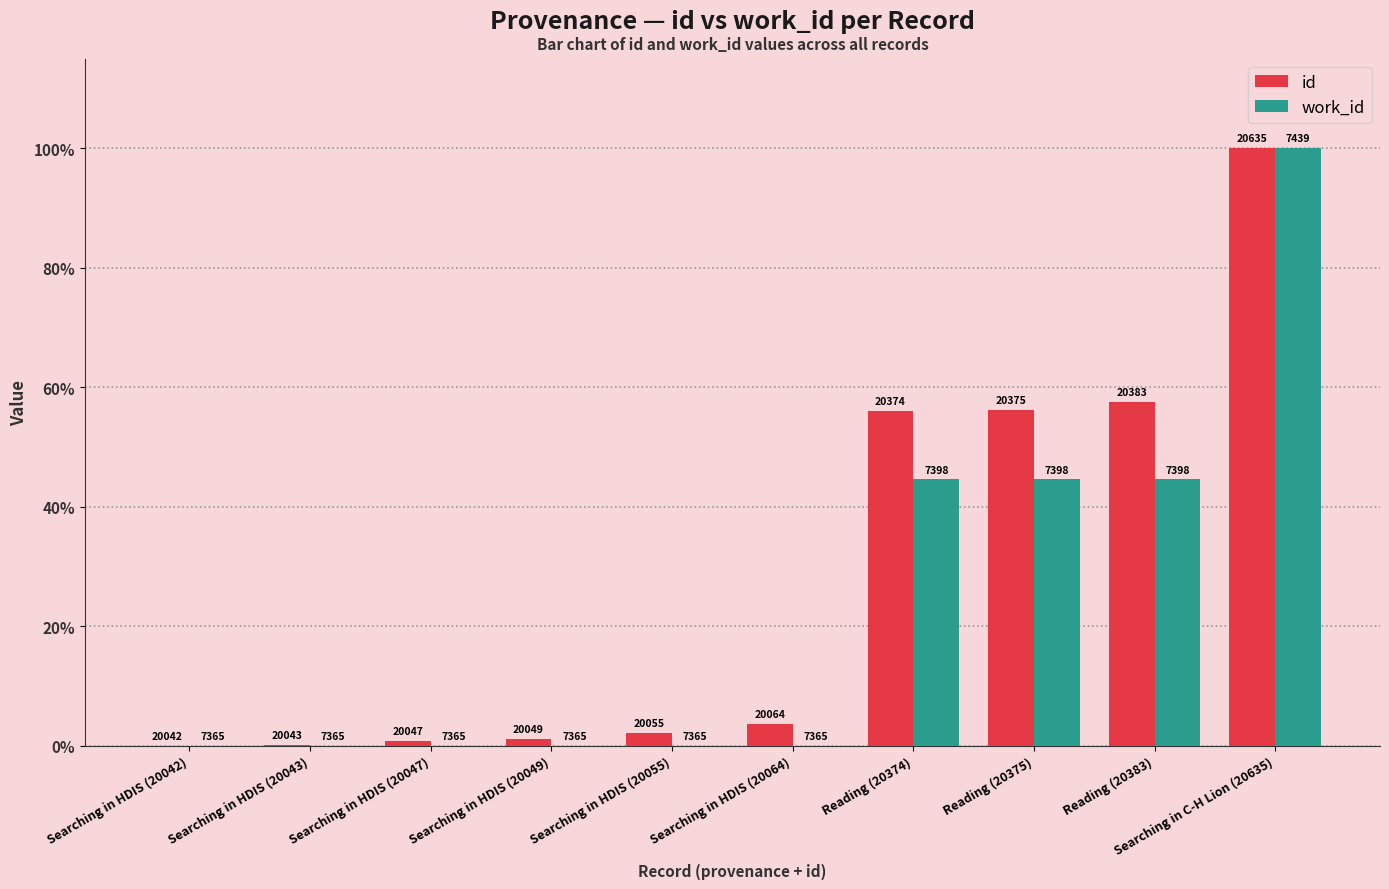

How many groups of bars are there?

10